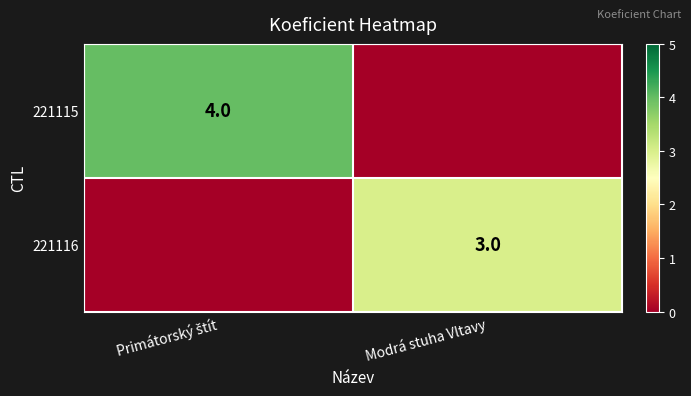

True or false: 221116 has a value of 3 at Modrá stuha Vltavy.

True